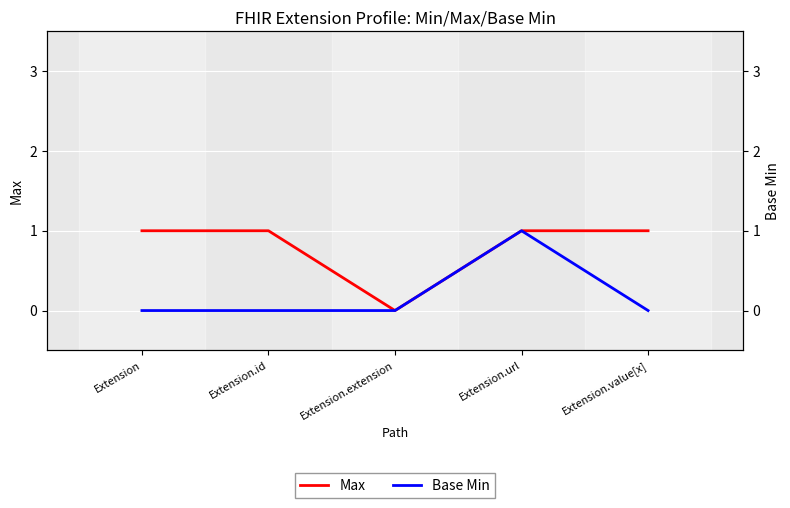

Which series has the largest total across all categories?

Max